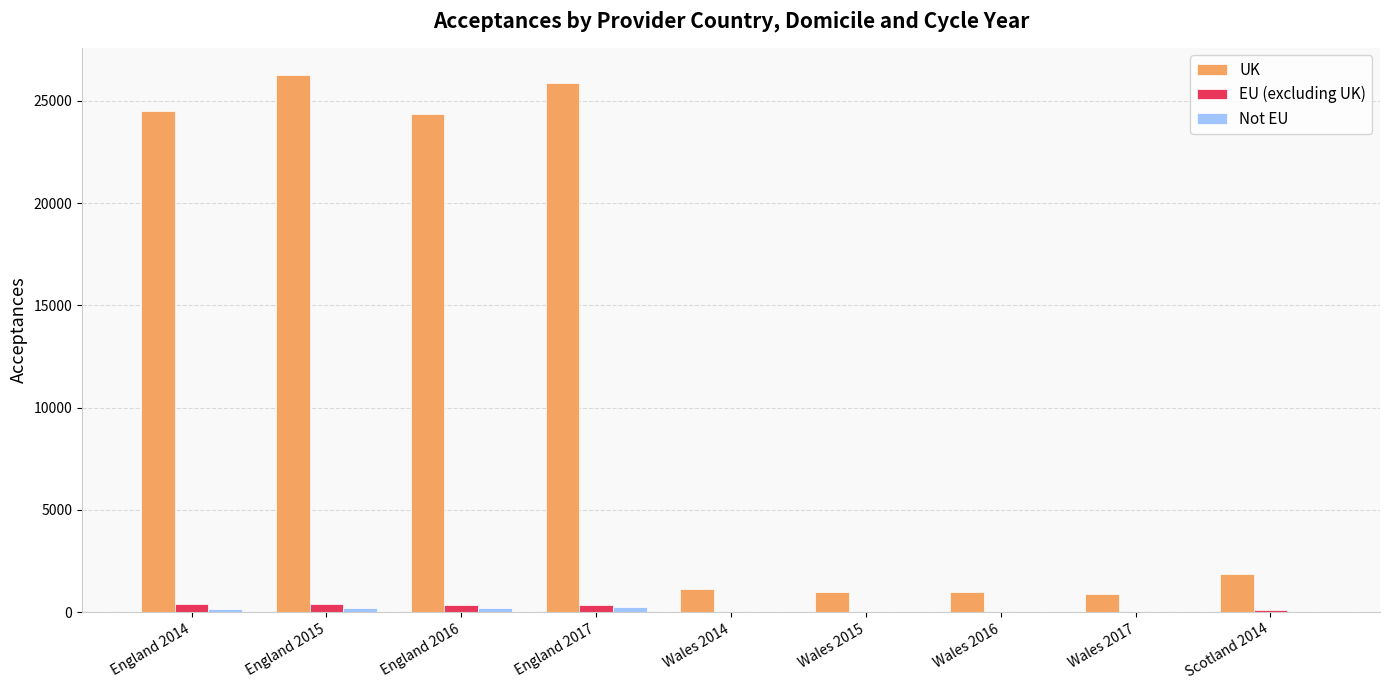

Which series has the largest total across all categories?

UK